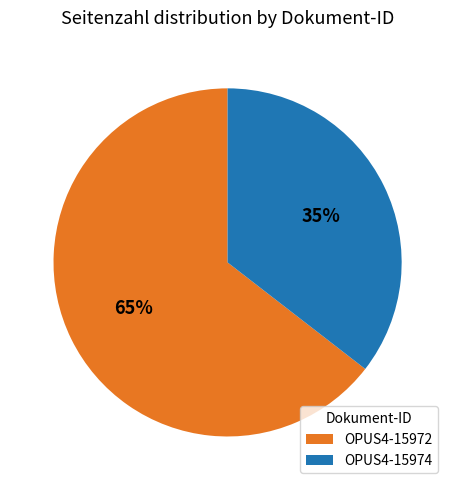

Rank the categories by value from lowest to highest.

OPUS4-15974, OPUS4-15972